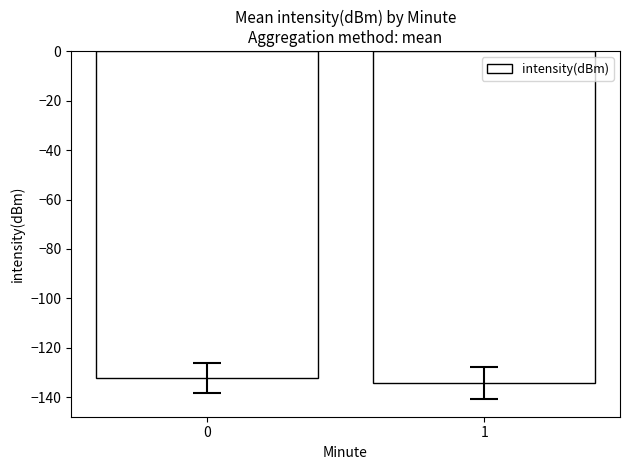

Rank the categories by value from highest to lowest.

0, 1